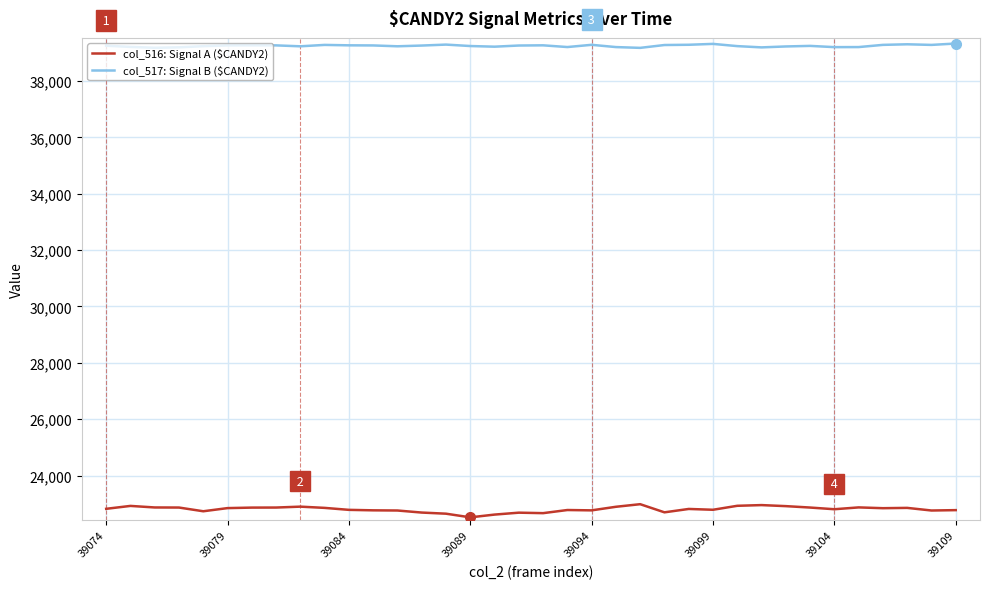

What is the smallest value displayed?

22517